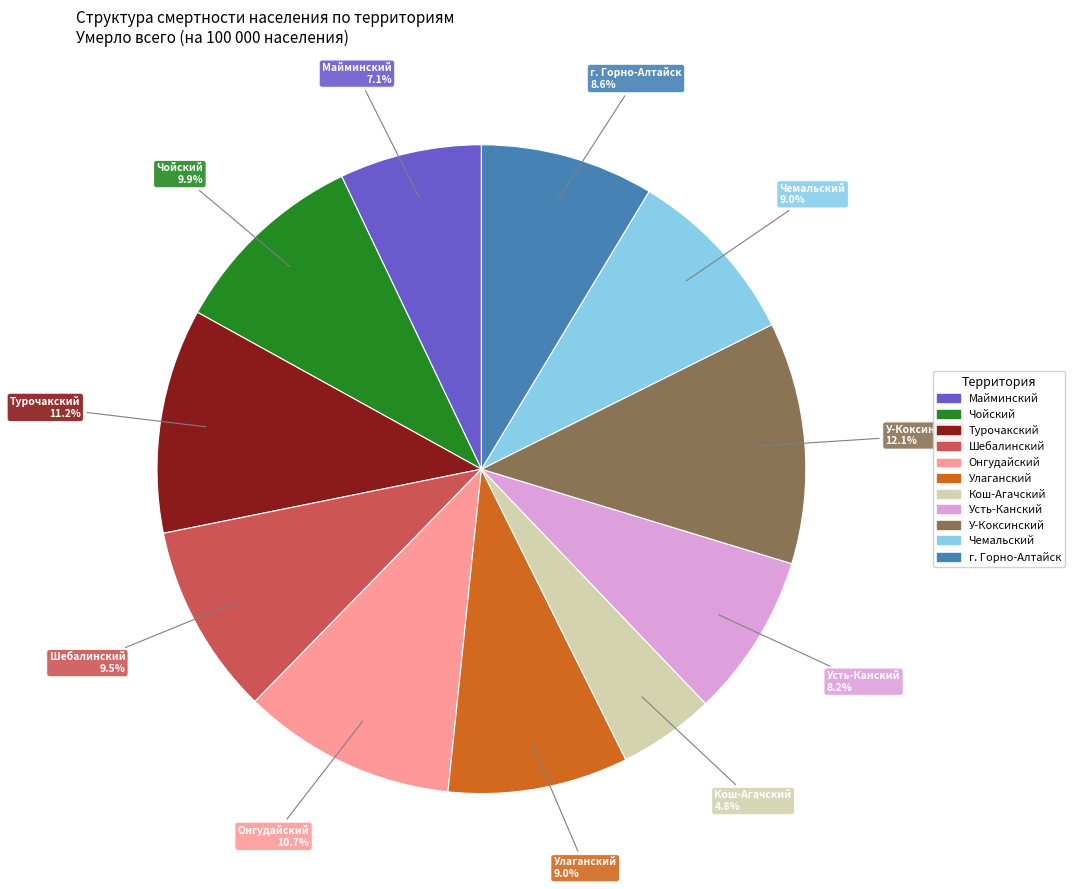

How many segments does this pie chart have?

11